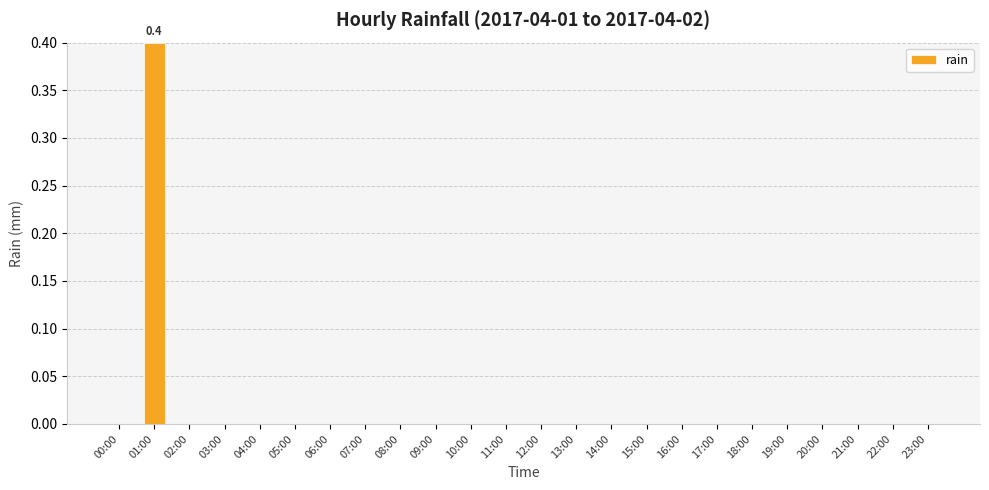

What is the sum of all values?

0.4